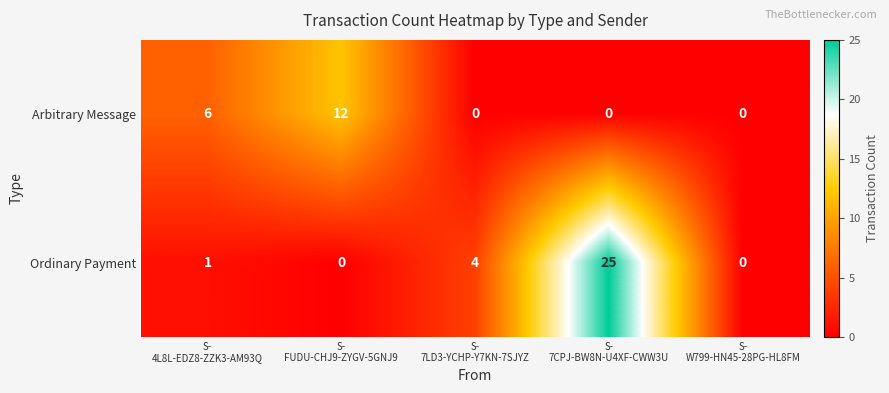

List the series in order of their overall mean, highest first.

Ordinary Payment, Arbitrary Message